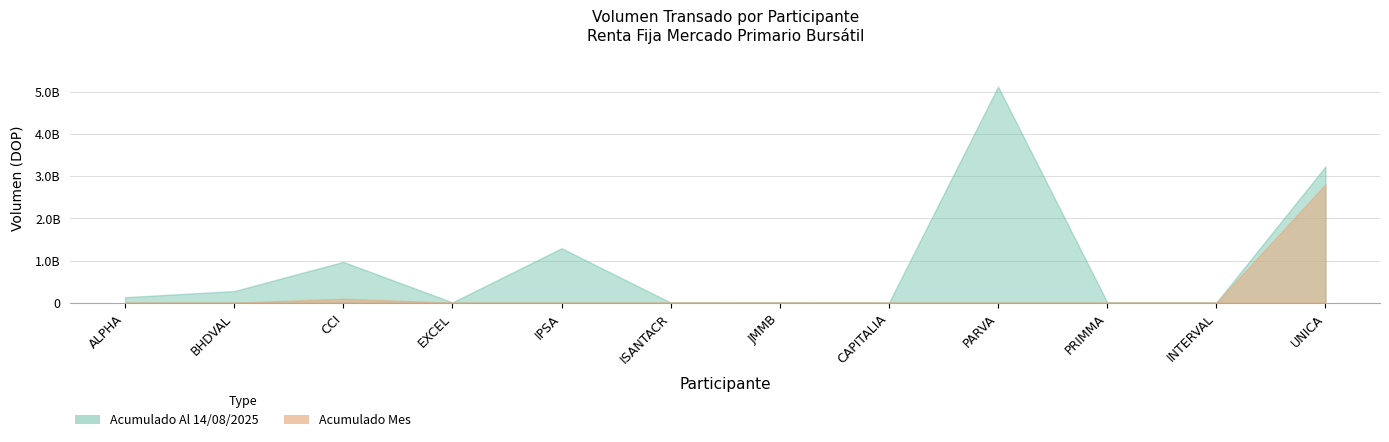

Between IPSA and JMMB, which series saw the biggest shift?

Acumulado Al 14/08/2025